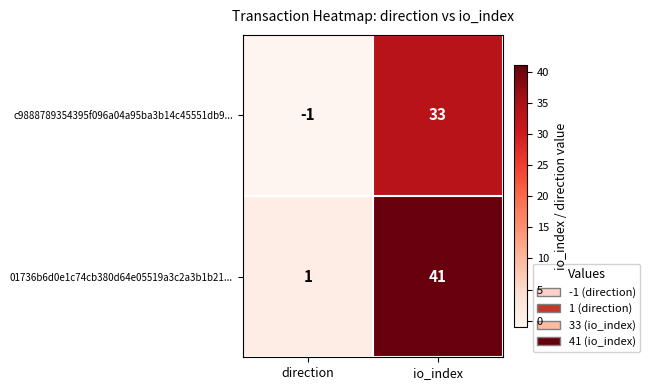

At which label is 01736b6d0e1c74cb380d64e05519a3c2a3b1b21... closest to 21?

direction